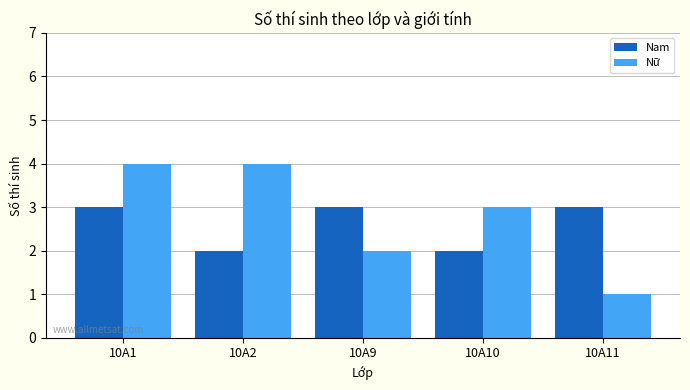

What is the value of the Nữ bar at the 2nd from the left?

4